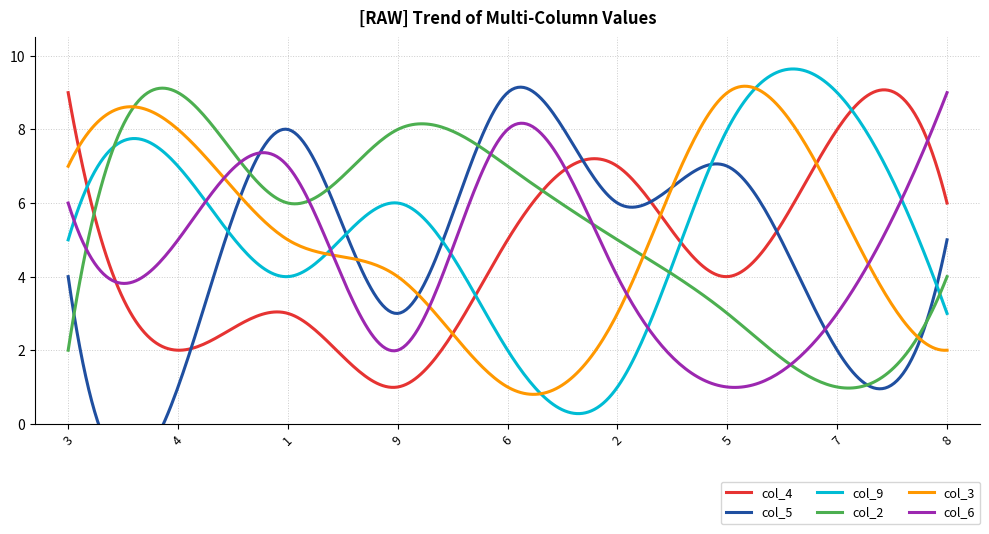

Does the chart have visible grid lines?

Yes